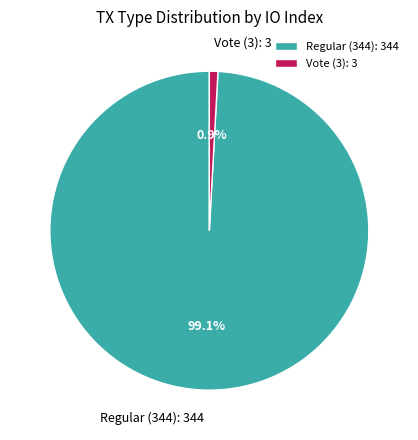

Is it true that Regular (344) is 85% of the pie?

False